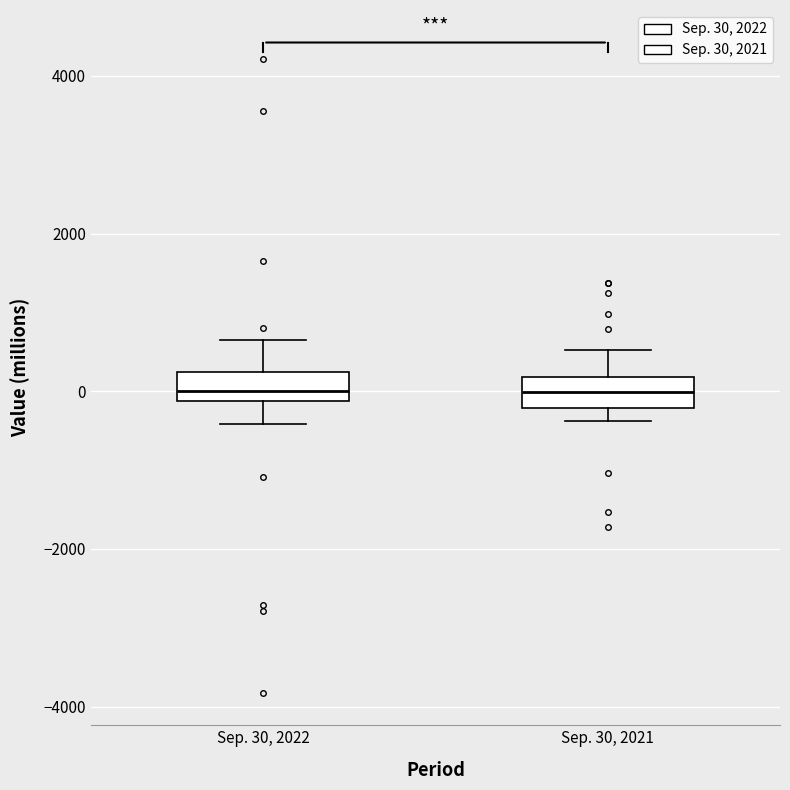

Reading left to right, transcribe this box plot: for each box, give where its median line is, the range the box spans, and where its two whiskers end, as read against the y-axis. The values are not printed on the chart, so give them approximately, as read against the axis.

Sep. 30, 2022: median 0, box -200 to 200, whiskers -400 to 600
Sep. 30, 2021: median 0, box -200 to 200, whiskers -400 to 600